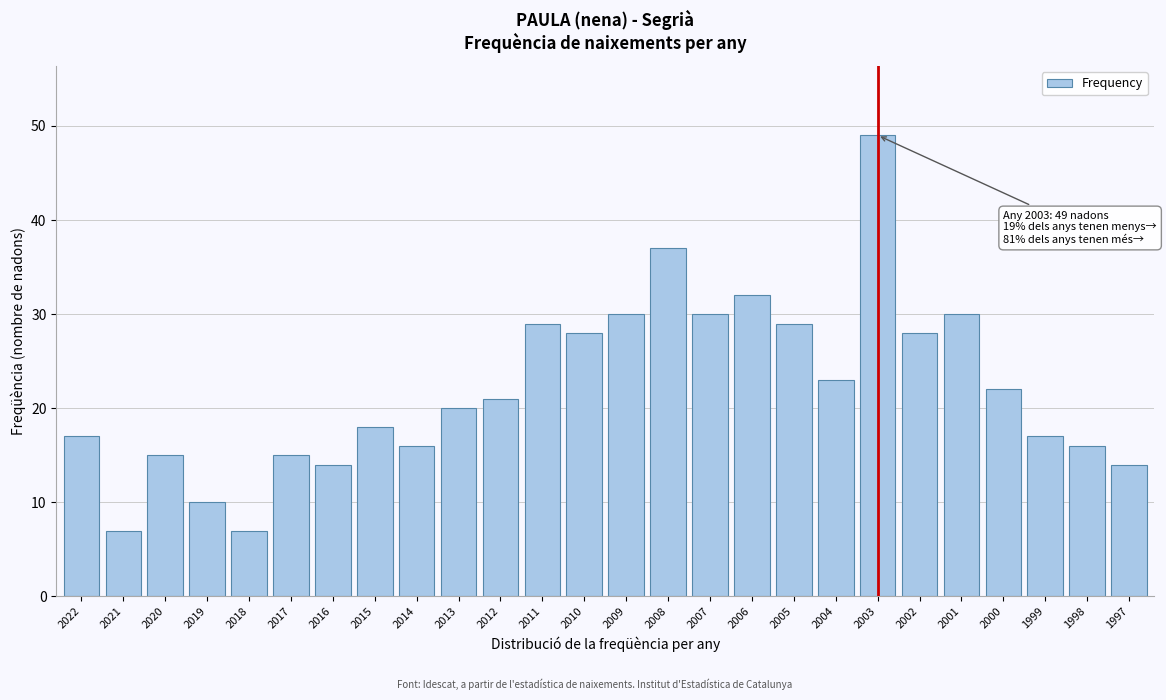

Reading left to right, list all the values displayed in this chart.

2022=17	2021=7	2020=15	2019=10	2018=7	2017=15	2016=14	2015=18	2014=16	2013=20	2012=21	2011=29	2010=28	2009=30	2008=37	2007=30	2006=32	2005=29	2004=23	2003=49	2002=28	2001=30	2000=22	1999=17	1998=16	1997=14